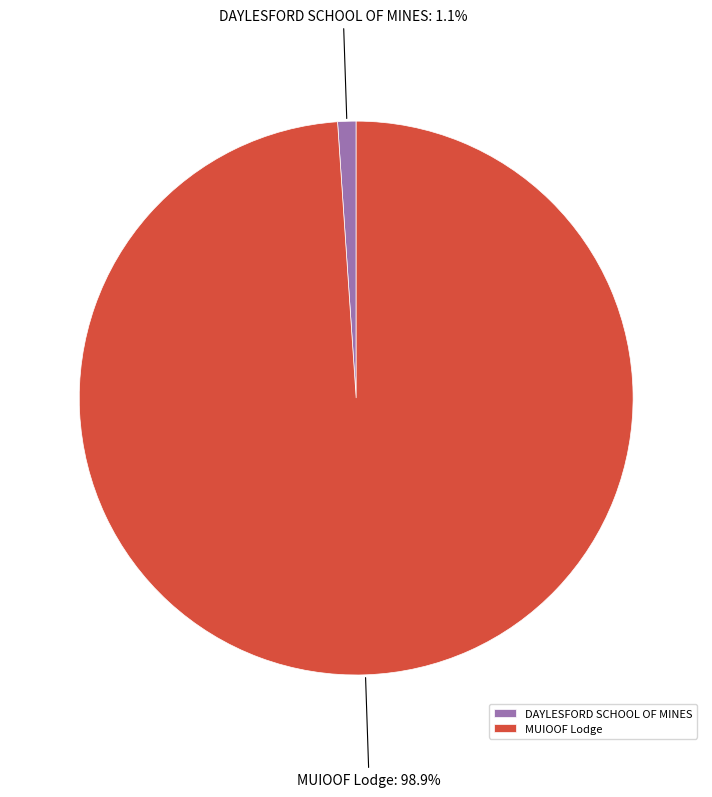

Between DAYLESFORD SCHOOL OF MINES and MUIOOF Lodge, which is larger?

MUIOOF Lodge